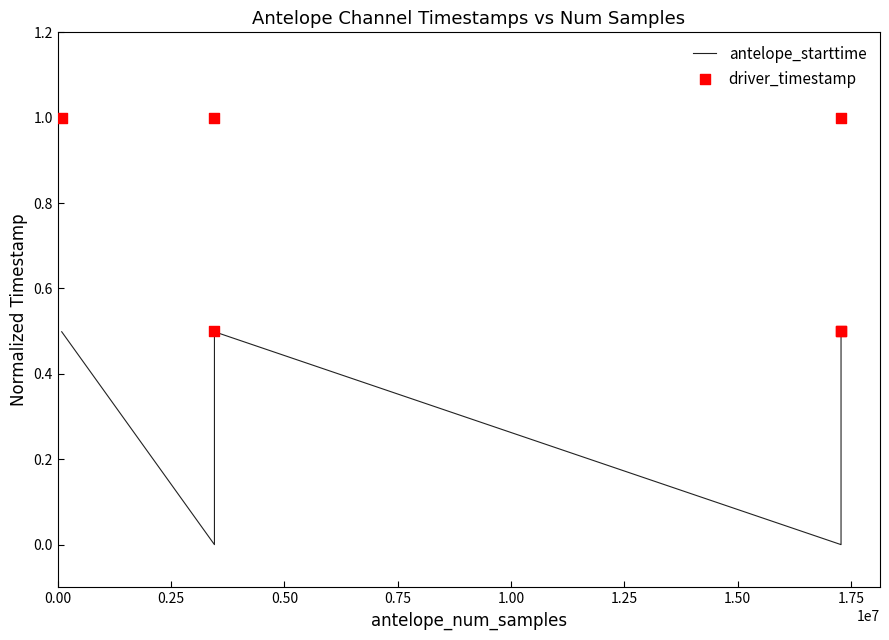

What are all the series names shown in the legend?

antelope_starttime, driver_timestamp